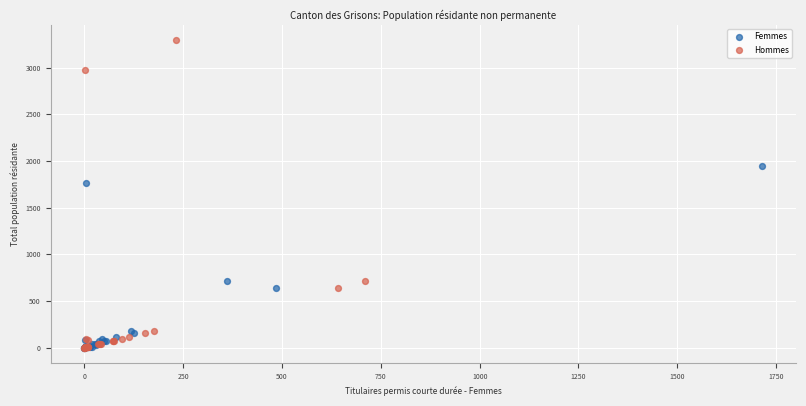

Which series has the largest Y range (max minus min)?

Hommes